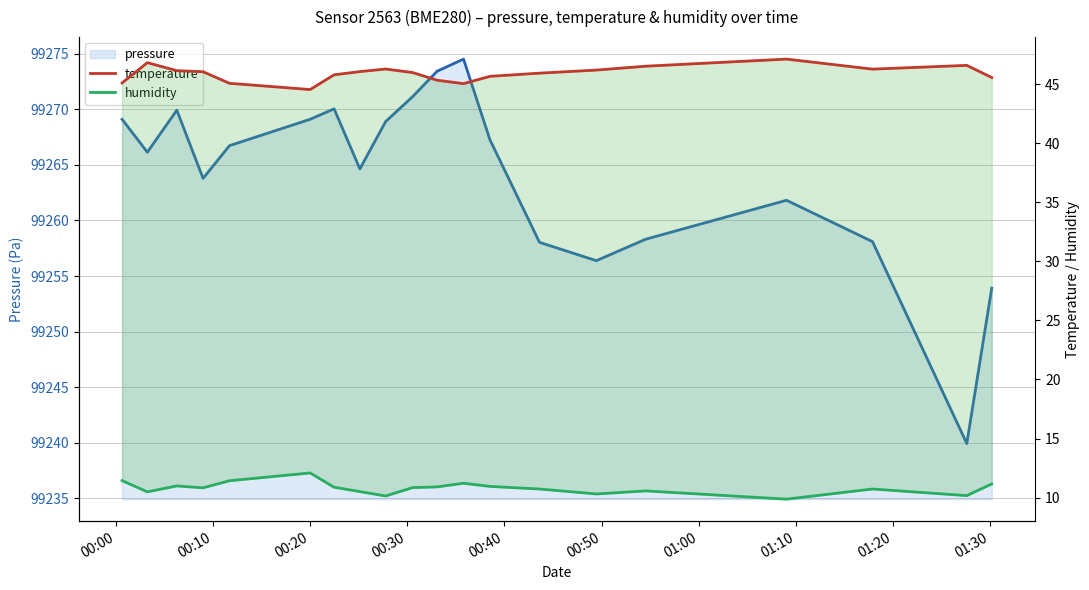

Reading left to right, list all the values displayed in this chart.

pressure: 99269.1	99266.1	99269.9	99263.8	99266.7	99269.1	99270.0	99264.6	99268.9	99271.1	99273.4	99274.5	99267.2	99258.0	99256.4	99258.3	99261.8	99258.1	99239.9	99253.9
temperature: 45.1	46.9	46.2	46.1	45.1	44.6	45.8	46.1	46.3	46.0	45.4	45.1	45.7	46.0	46.2	46.5	47.1	46.3	46.6	45.6
humidity: 11.4	10.5	11.0	10.8	11.4	12.1	10.9	10.5	10.1	10.8	10.9	11.2	10.9	10.7	10.3	10.6	9.9	10.7	10.2	11.2